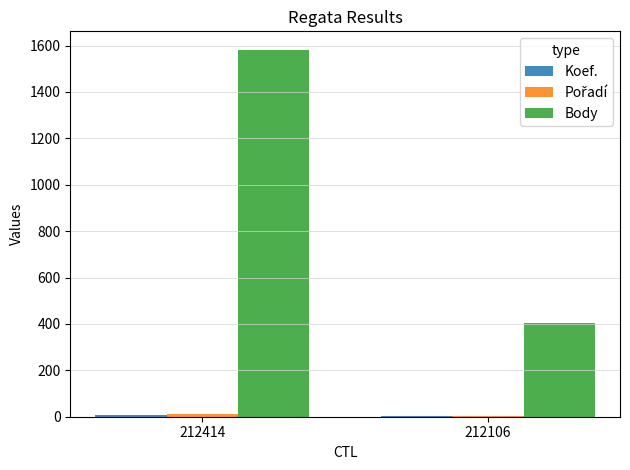

At which category is the sum across all series the highest?

212414